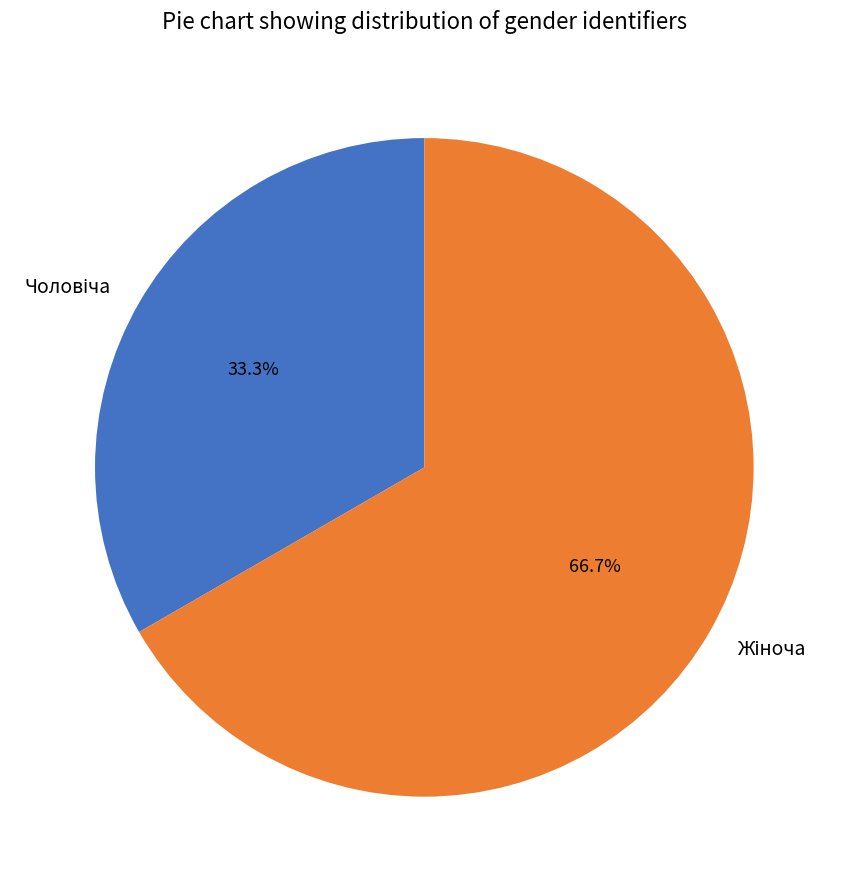

Is there any slice that represents more than half of the pie?

Yes